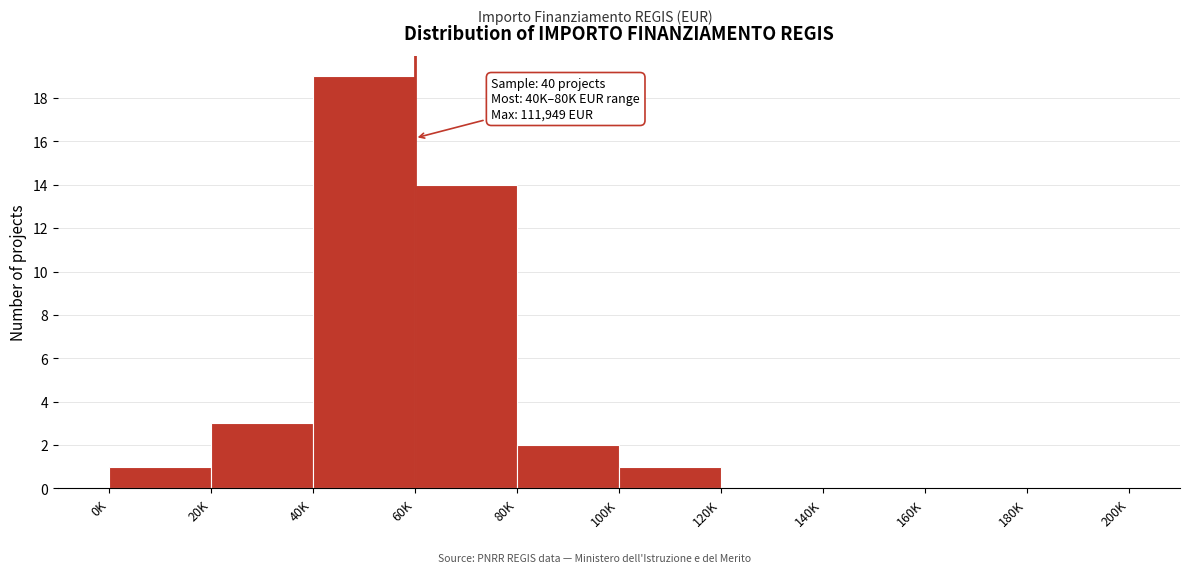

Reading right to left, transcribe all the data shown in this chart.

180K=0	160K=0	140K=0	120K=0	100K=1	80K=2	60K=14	40K=19	20K=3	0K=1